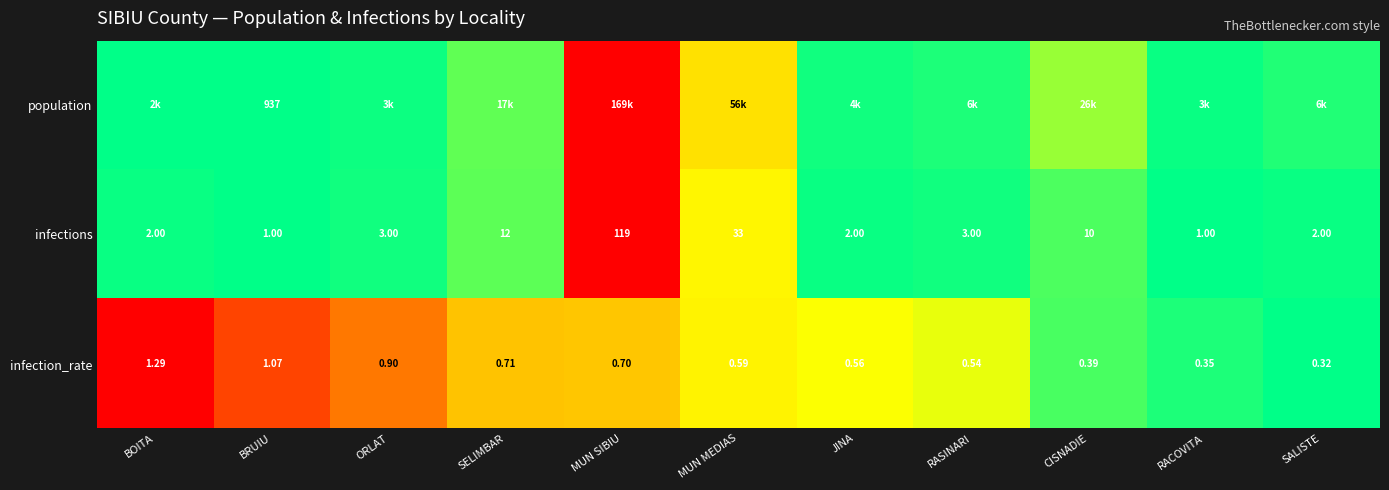

At which label is infection_rate closest to 0?

SALISTE